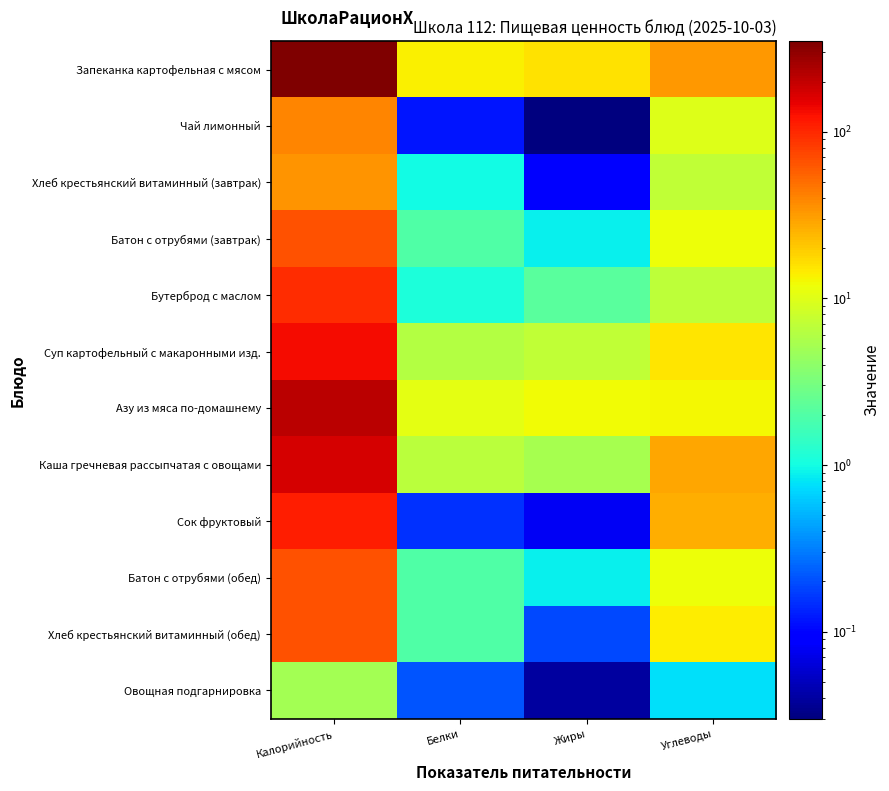

At Углеводы, list the series in order from smallest to largest.

Овощная подгарнировка, Бутерброд с маслом, Хлеб крестьянский витаминный (завтрак), Чай лимонный, Батон с отрубями (завтрак), Батон с отрубями (обед), Азу из мяса по-домашнему, Хлеб крестьянский витаминный (обед), Суп картофельный с макаронными изд., Сок фруктовый, Каша гречневая рассыпчатая с овощами, Запеканка картофельная с мясом